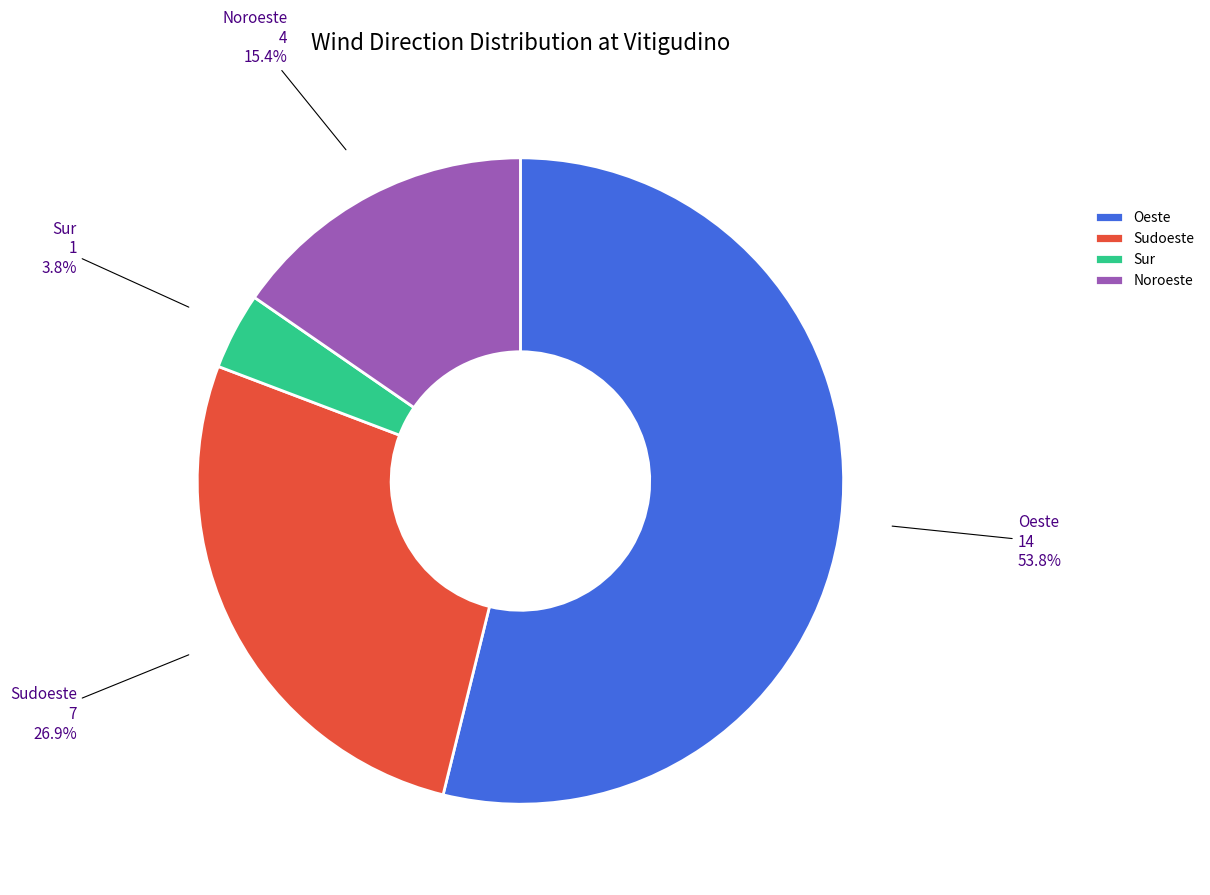

Combined, do Oeste and Sur account for over 50%?

Yes